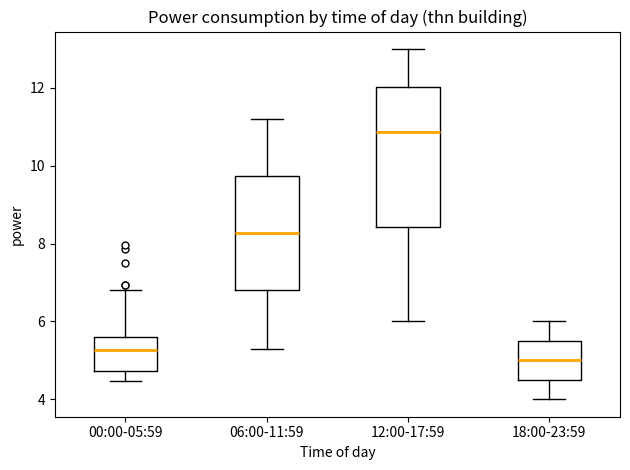

Where does the upper whisker of the box for 06:00-11:59 end on the y-axis? The values are not printed on the chart, so give them approximately, as read against the axis.

11.2